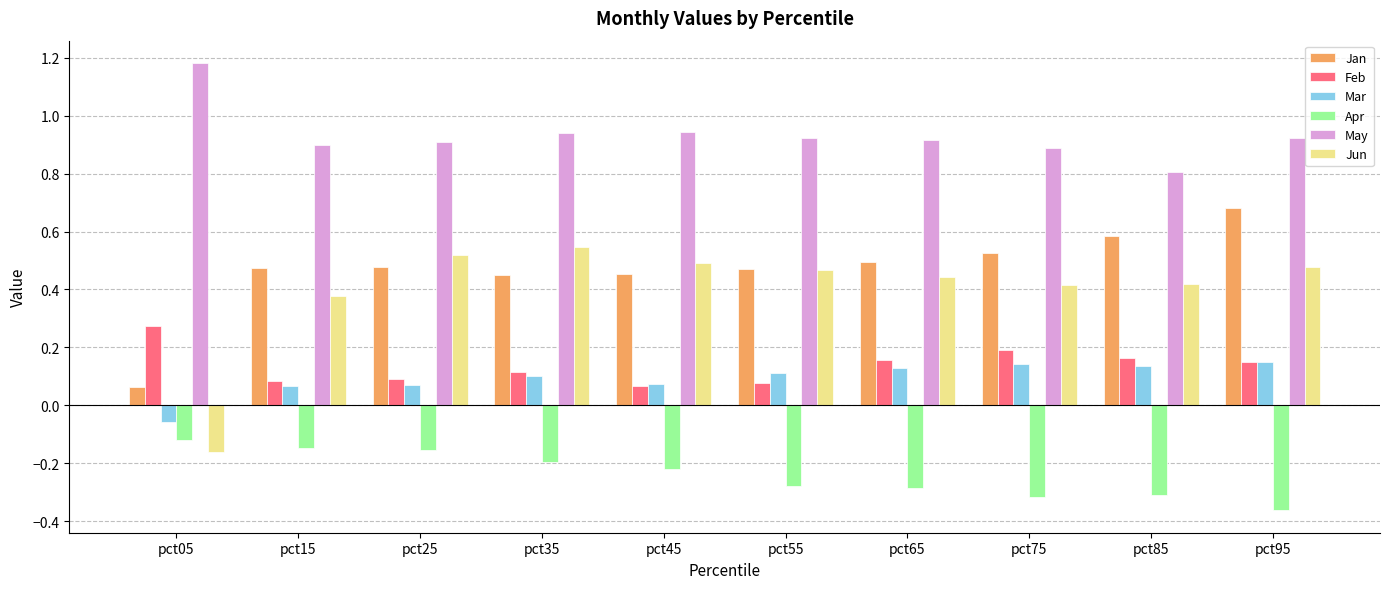

At which label does May reach its minimum?

pct85